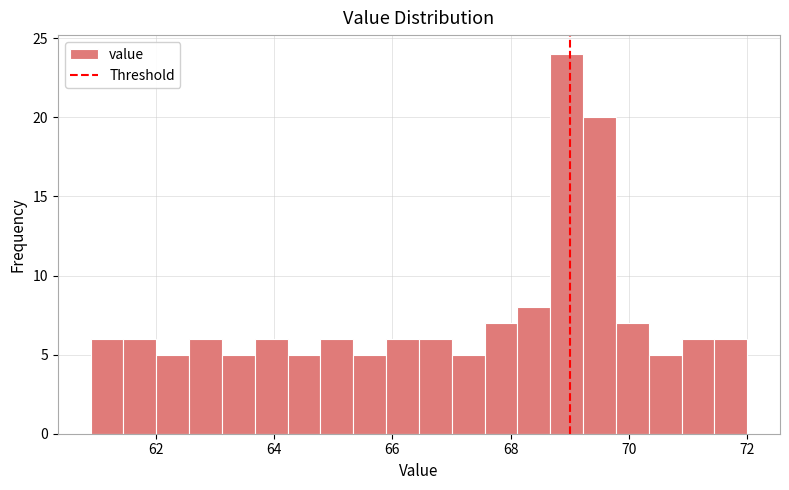

Read against the x-axis, roughly where is the centre of the tallest bar?

69.0